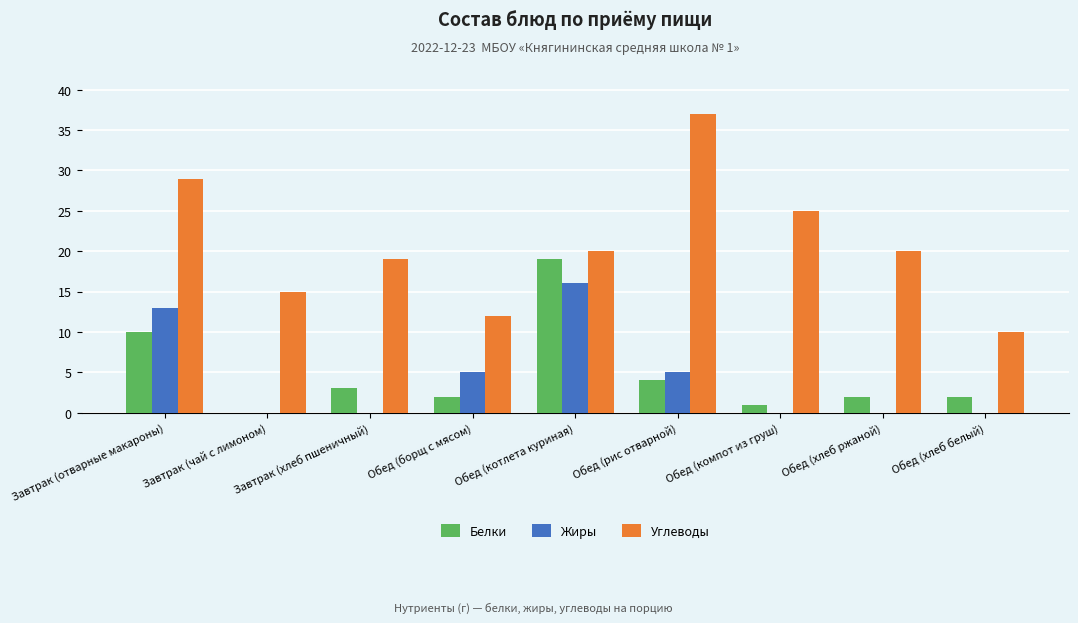

What is the sum of the Углеводы values at Обед (борщ с мясом) and Обед (рис отварной)?

49